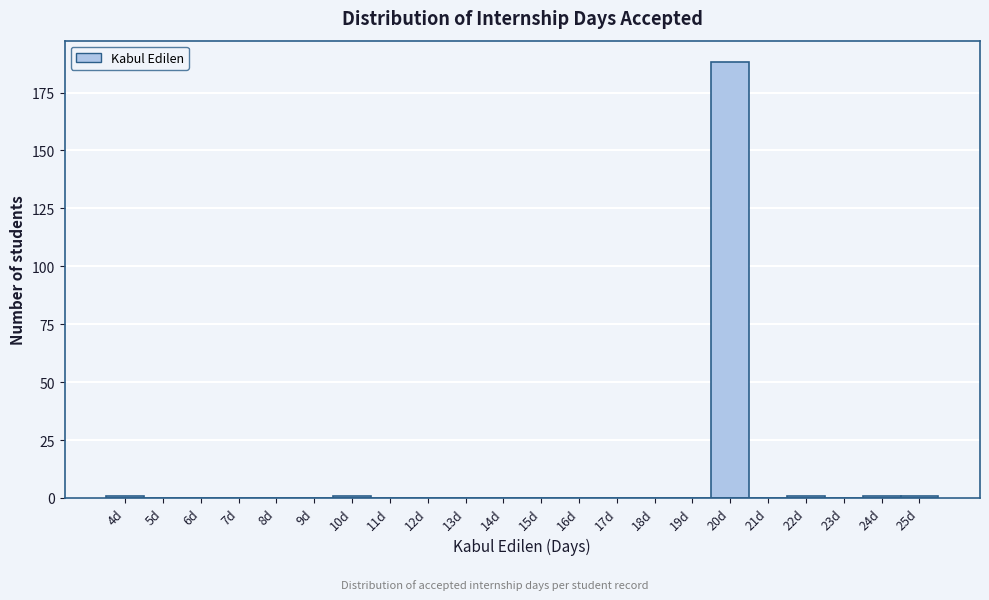

Reading left to right, transcribe all the data shown in this chart.

4d=1	5d=0	6d=0	7d=0	8d=0	9d=0	10d=1	11d=0	12d=0	13d=0	14d=0	15d=0	16d=0	17d=0	18d=0	19d=0	20d=188	21d=0	22d=1	23d=0	24d=1	25d=1